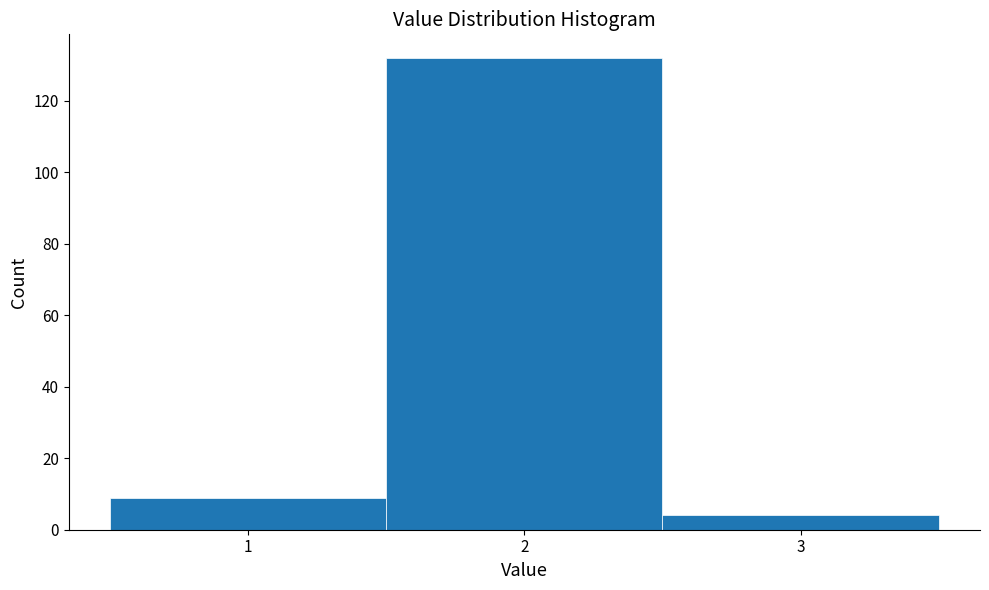

Over which range of the x-axis is the bar tallest?

1.5 to 2.5